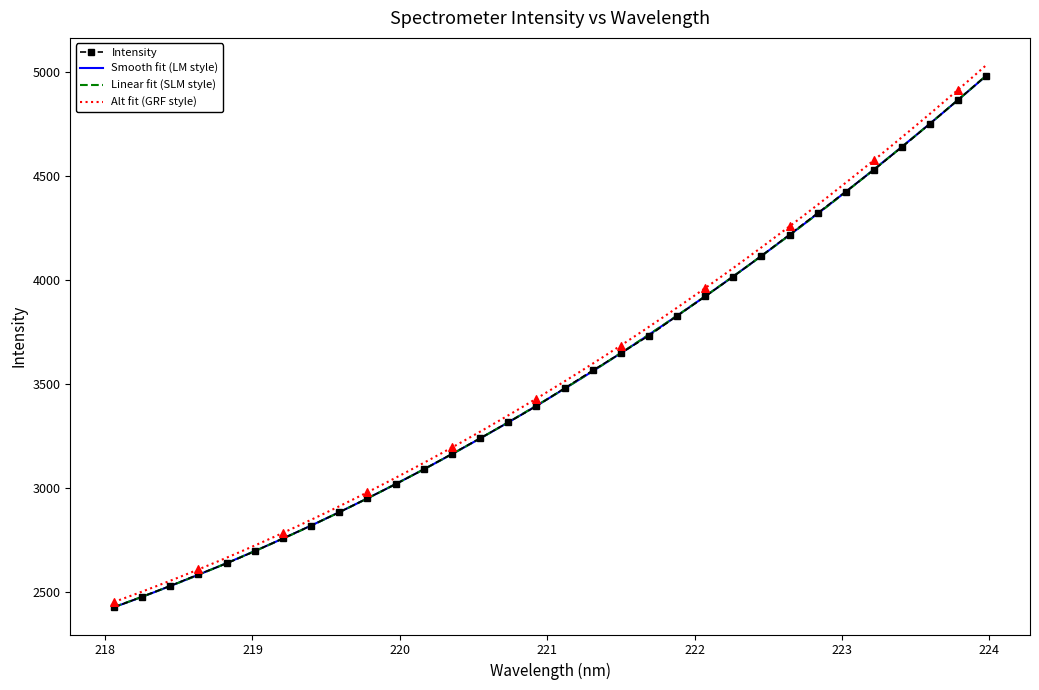

What is the ratio of the value at 220.9264 to the value at 220.5444?

1.0